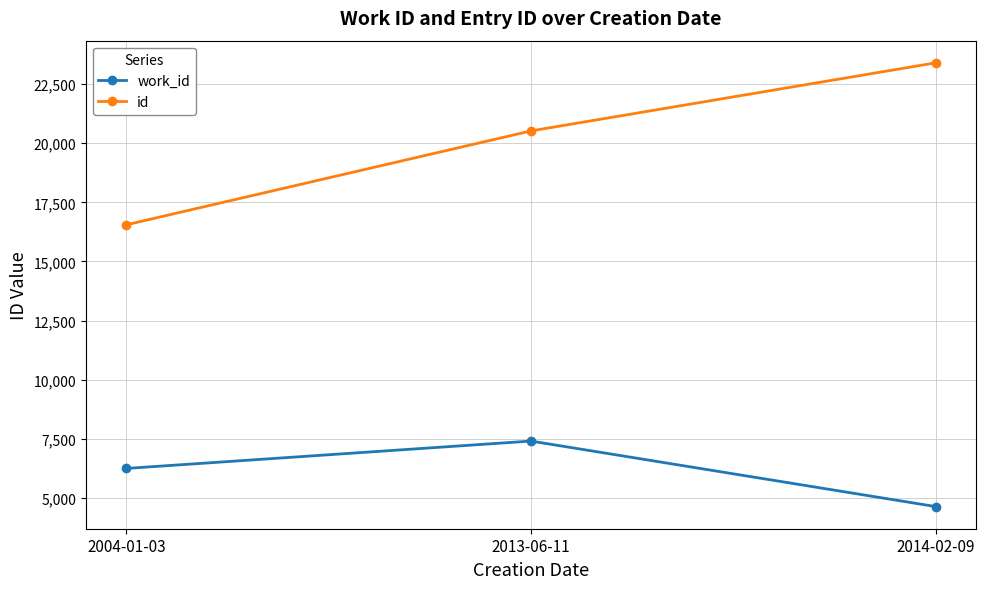

What is the value of the work_id point at the 3rd from the left?

4640